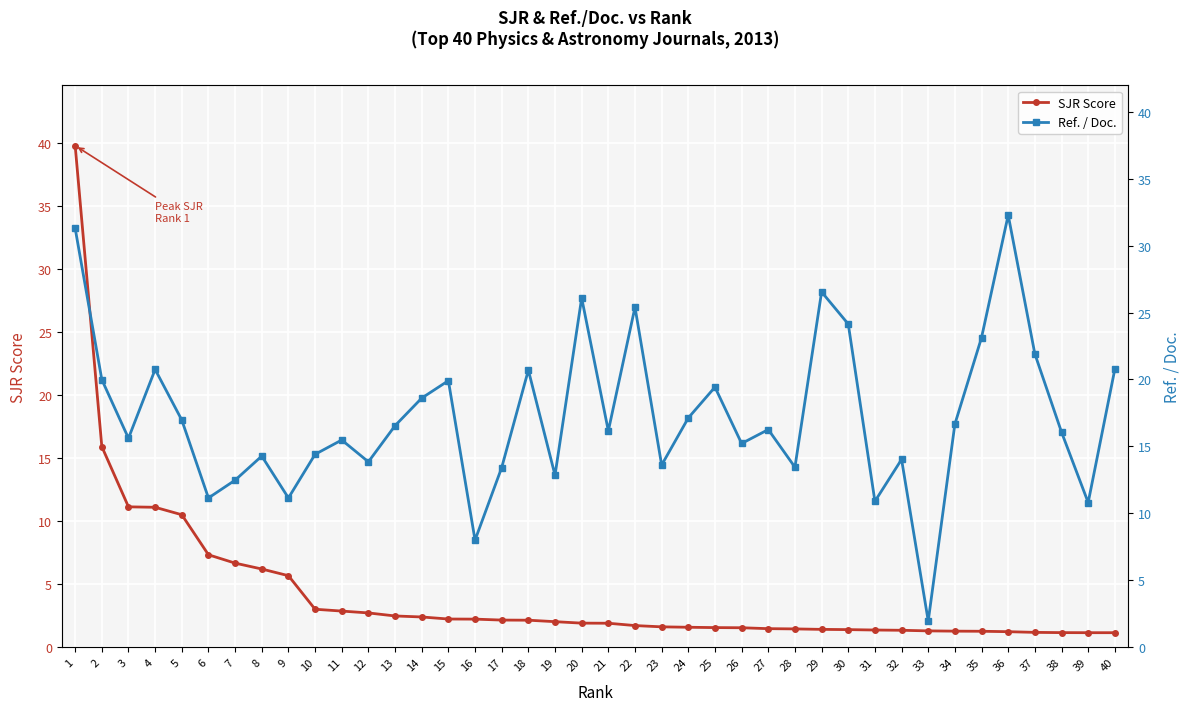

At how many categories does at least one series exceed 15?

25